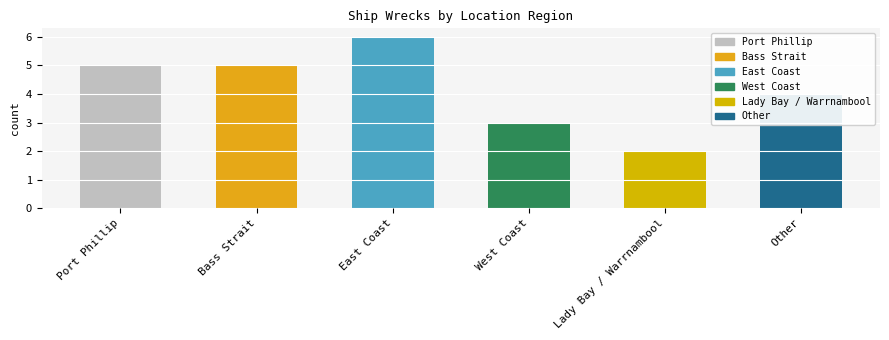

What is the minimum value shown in the chart?

2